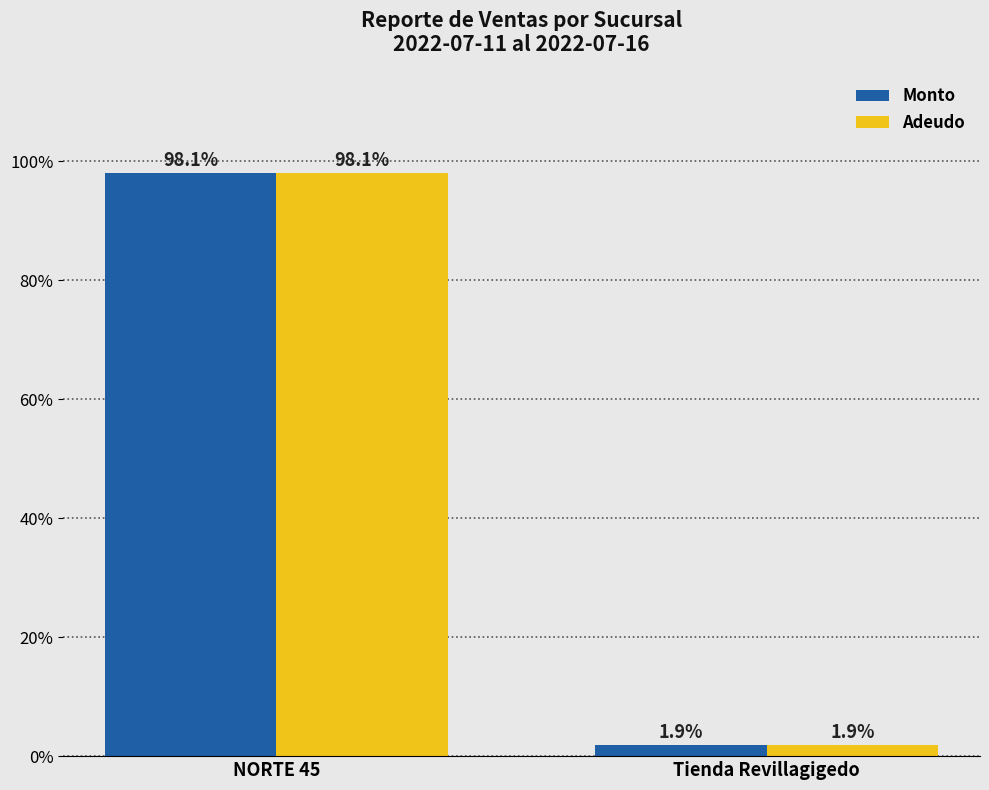

Rank the categories by Adeudo value from lowest to highest.

Tienda Revillagigedo, NORTE 45